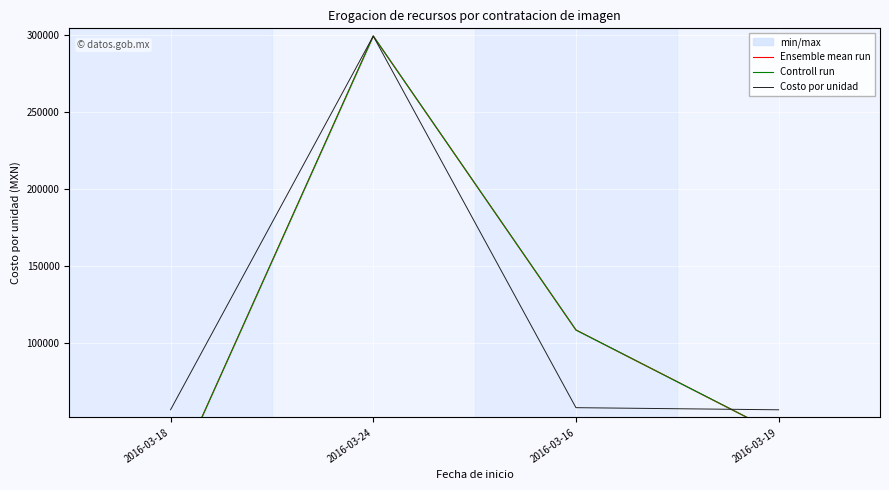

Count the number of data series in this chart.

3